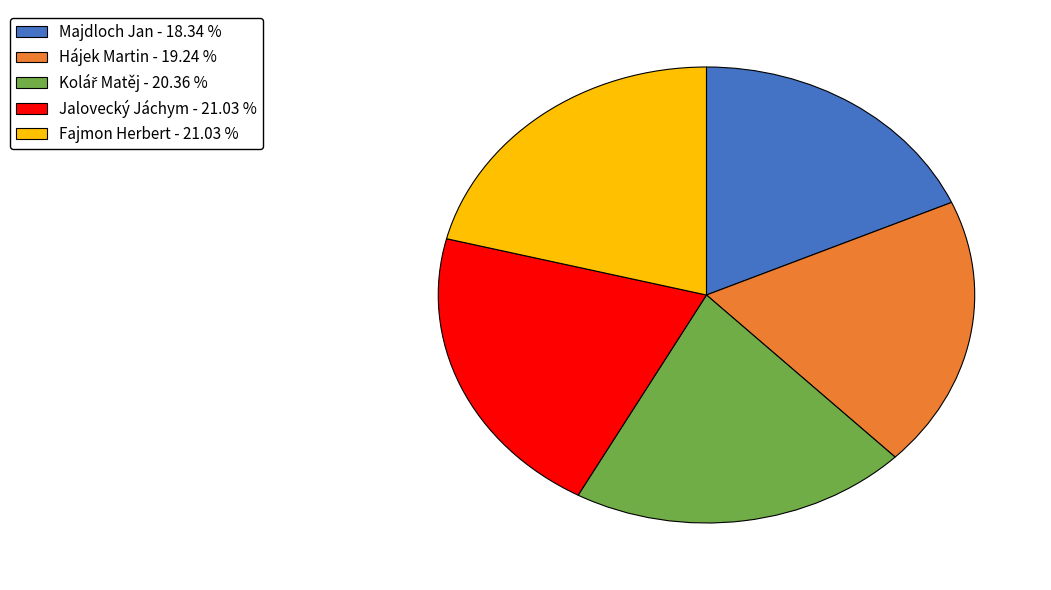

Between Majdloch Jan and Fajmon Herbert, which is larger?

Fajmon Herbert